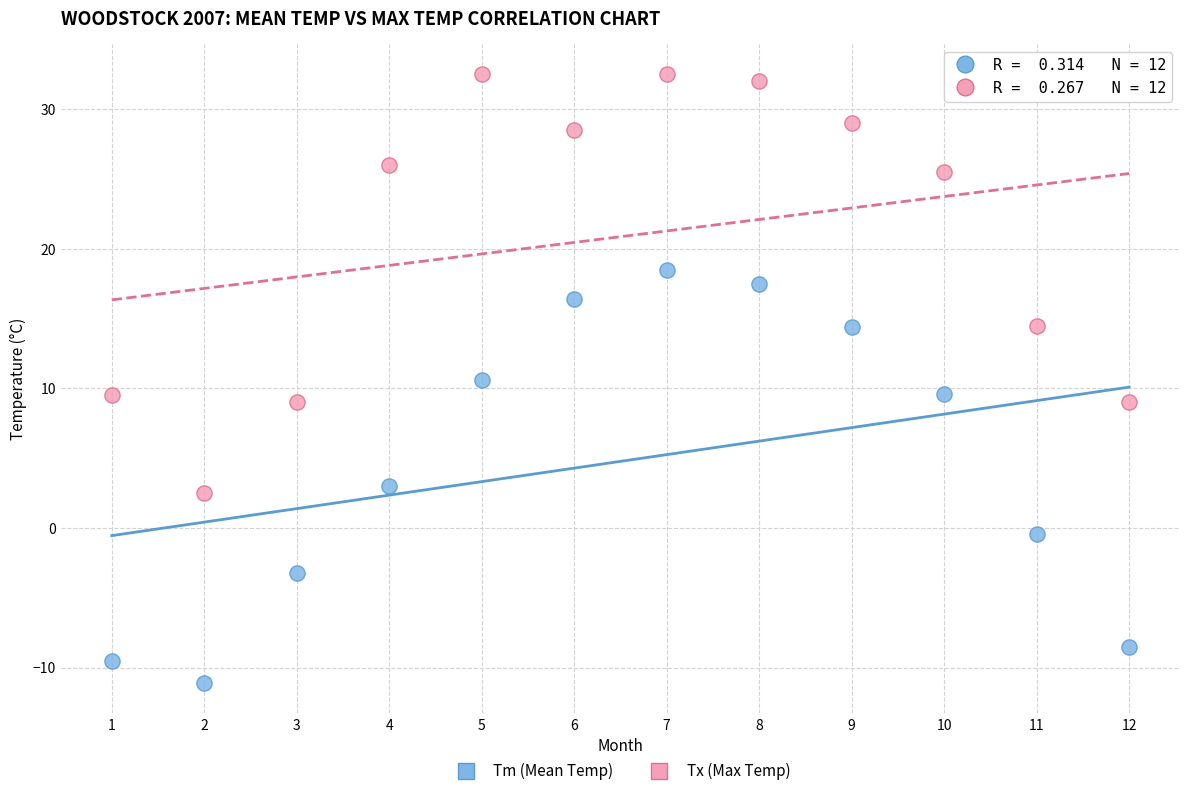

What is the X range (max minus min) for the scatter plot?

11.0